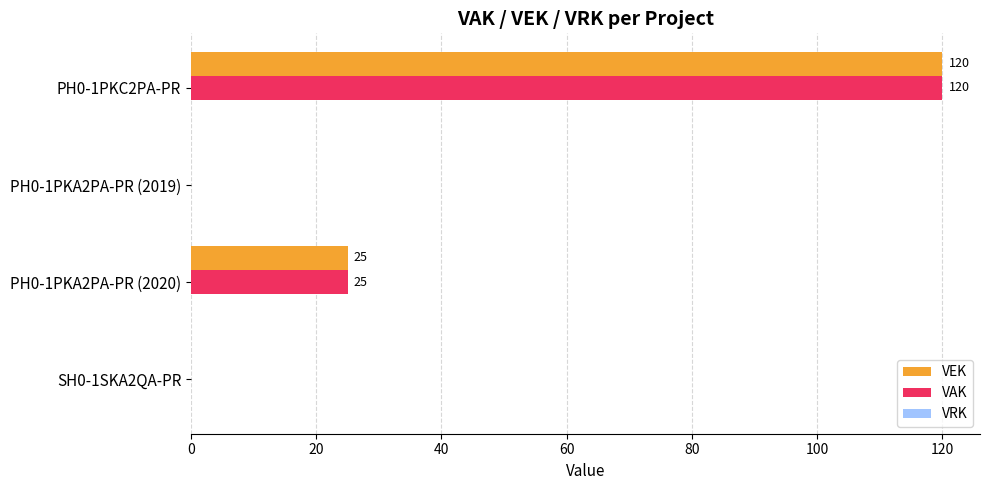

Is it true that VAK equals 120 at PH0-1PKC2PA-PR?

True